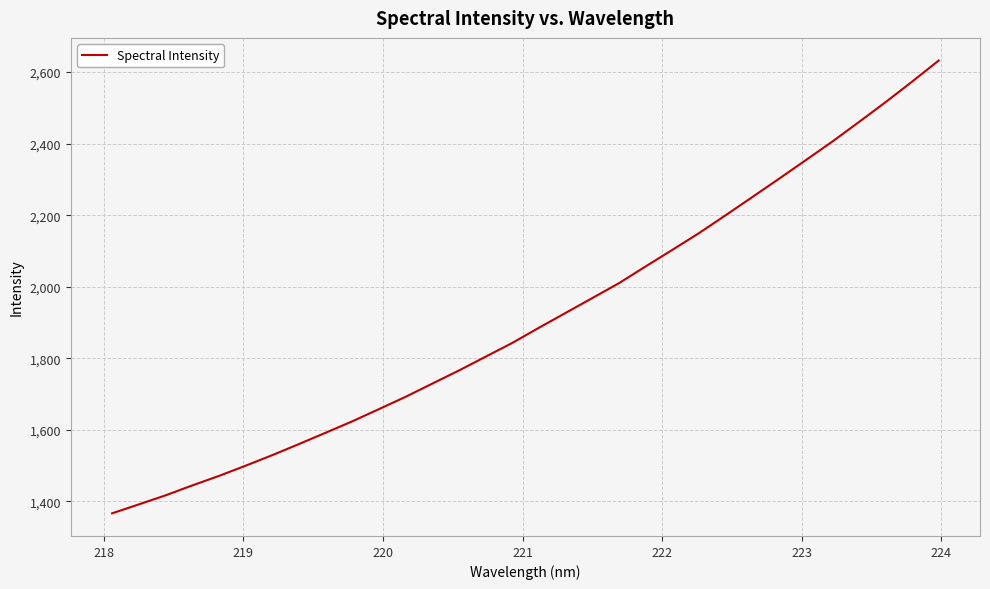

What is the minimum value shown in the chart?

1366.1